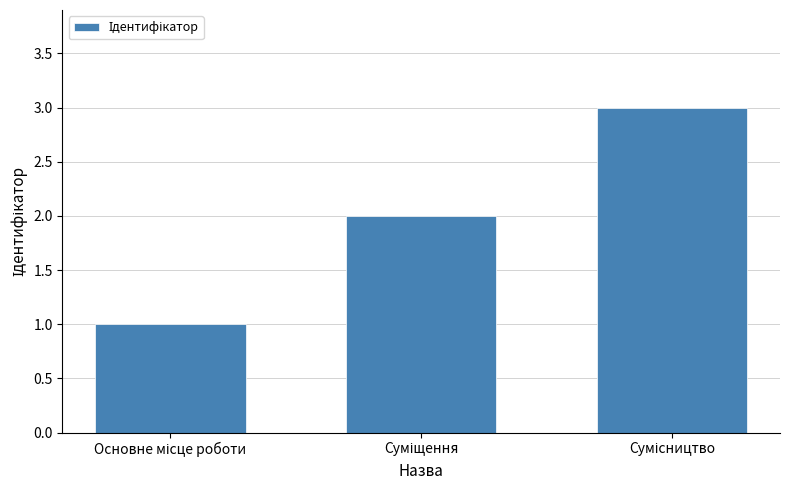

What is the maximum value shown in the chart?

3